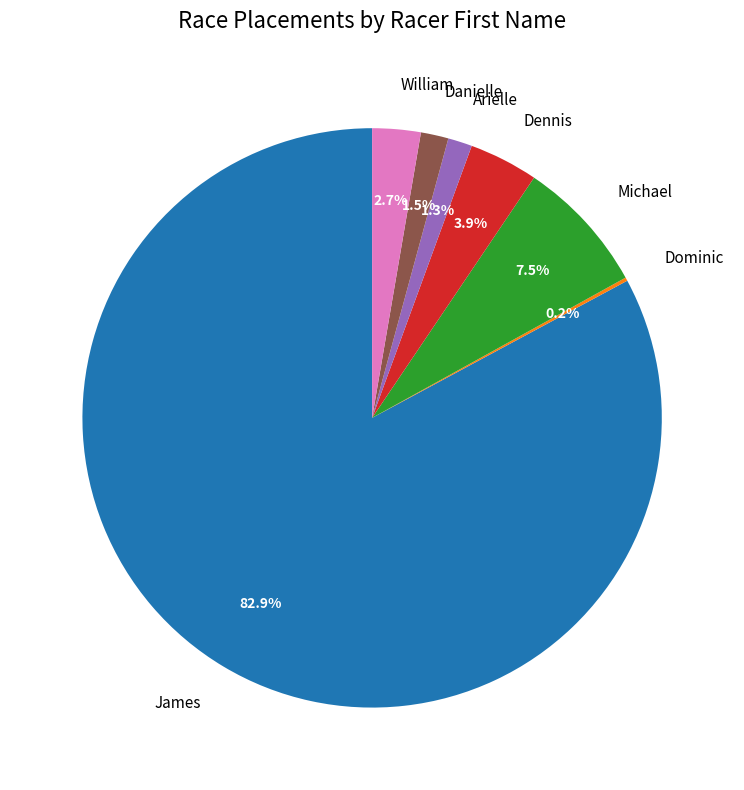

True or false: Dennis accounts for 4% of the total.

True